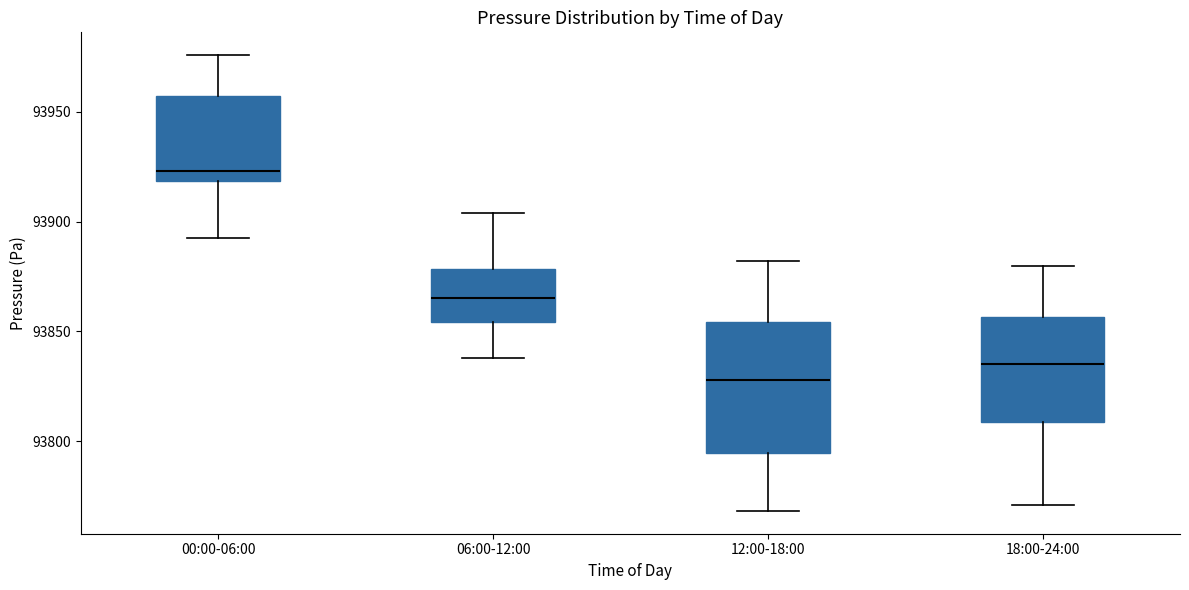

Reading left to right, read every box against the y-axis: the position of its median line, the range the box covers, and the ends of its whiskers. The values are not printed on the chart, so give them approximately, as read against the axis.

00:00-06:00: median 93925, box 93920 to 93955, whiskers 93895 to 93975
06:00-12:00: median 93865, box 93855 to 93880, whiskers 93840 to 93905
12:00-18:00: median 93830, box 93795 to 93855, whiskers 93770 to 93880
18:00-24:00: median 93835, box 93810 to 93855, whiskers 93770 to 93880